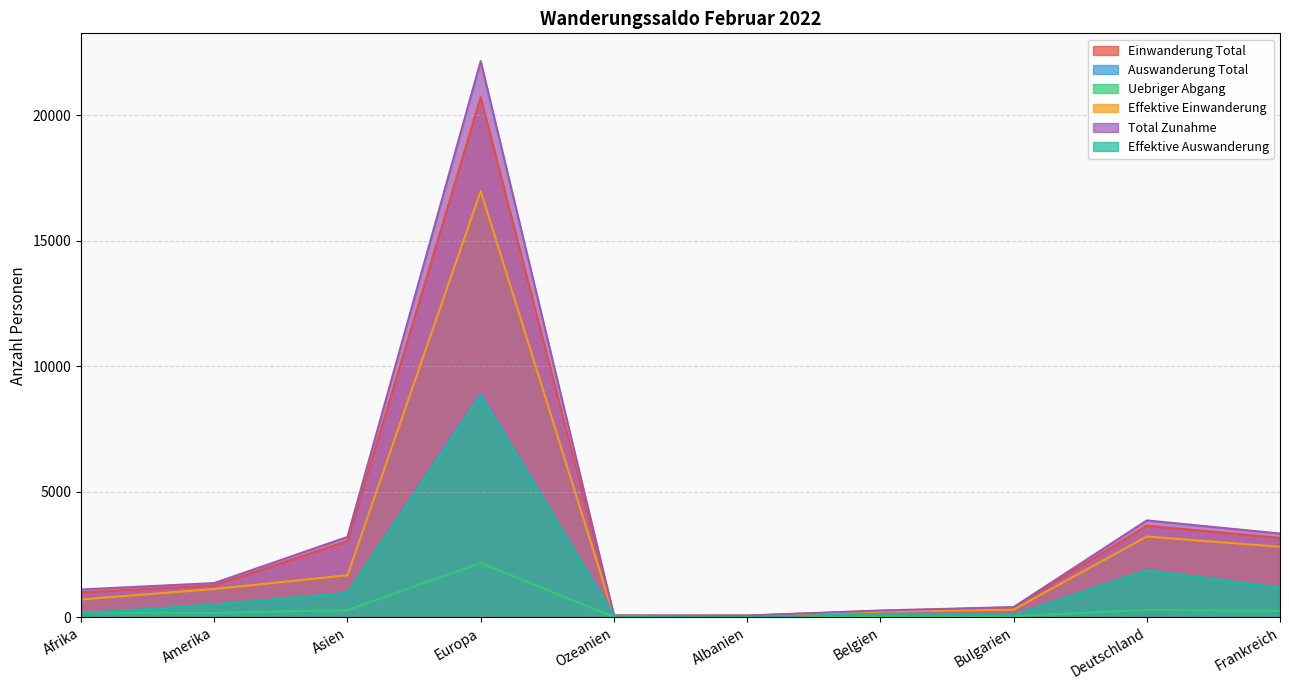

Is it true that Total Zunahme equals 35139 at Europa?

False